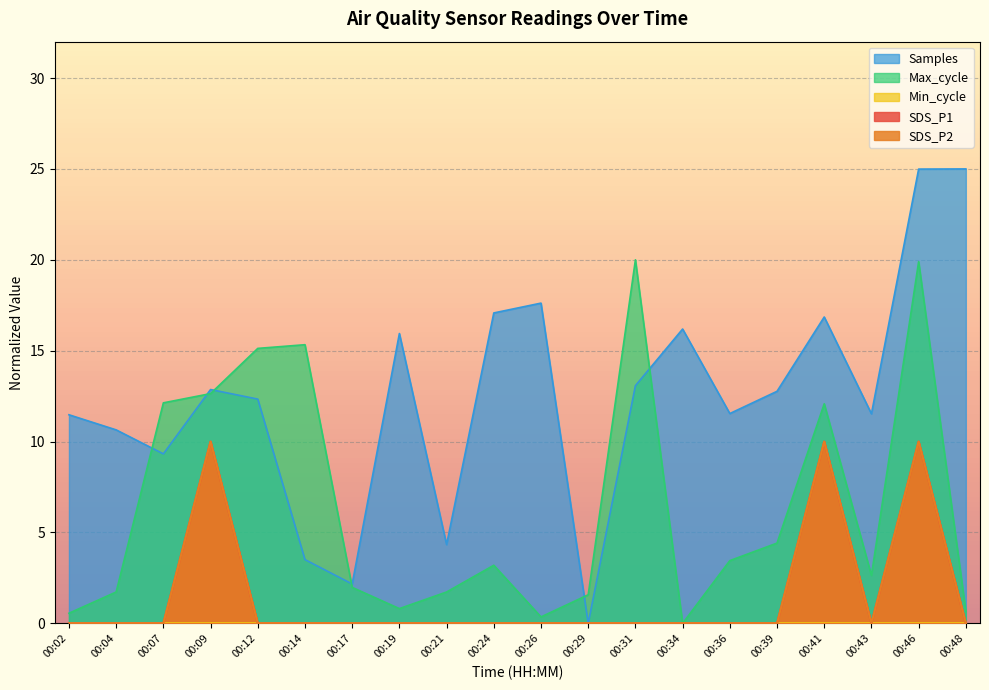

Which series has the largest total across all categories?

Samples_scaled